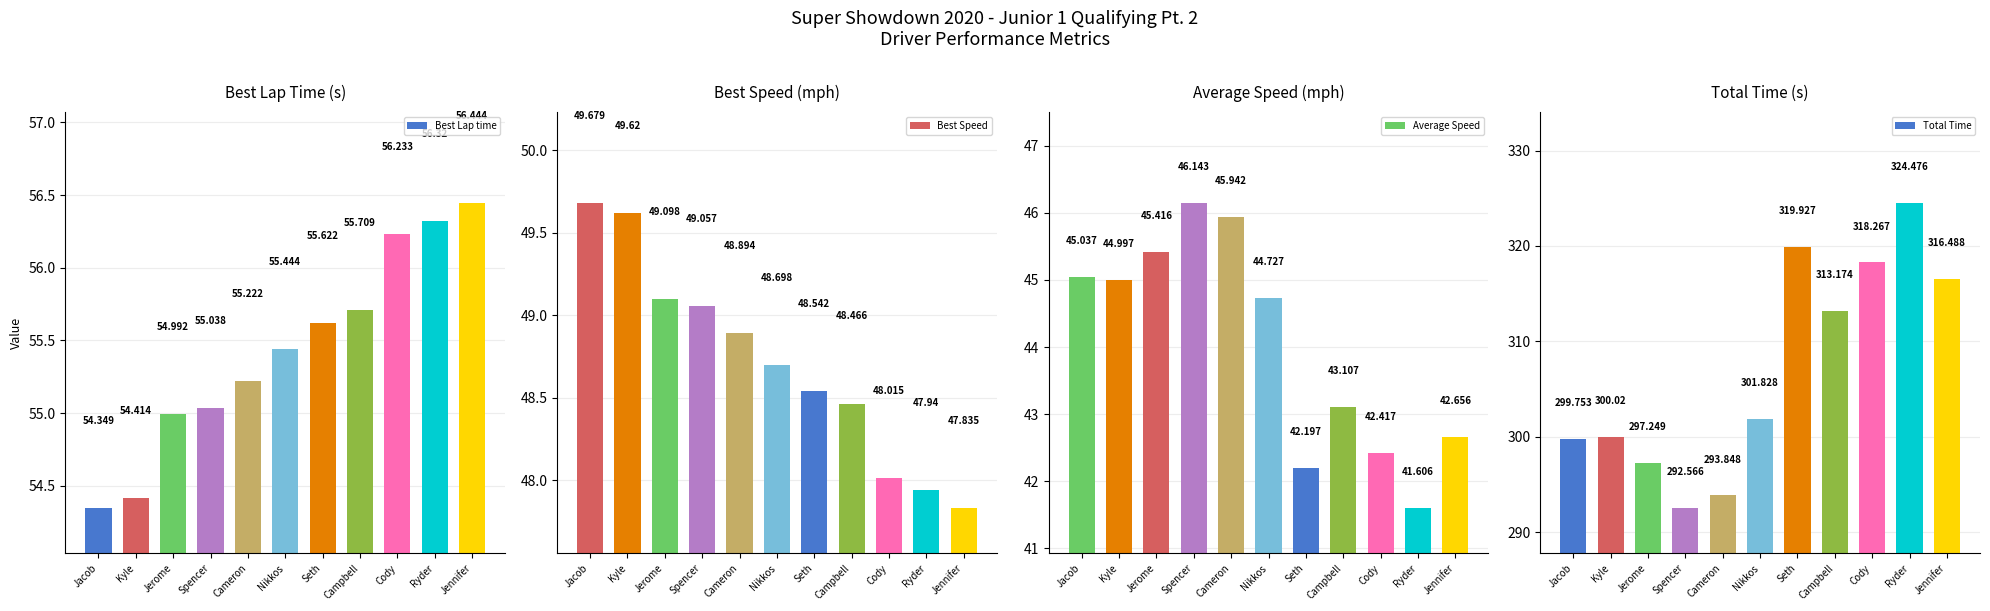

Which has a higher value, Kyle or Spencer?

Spencer